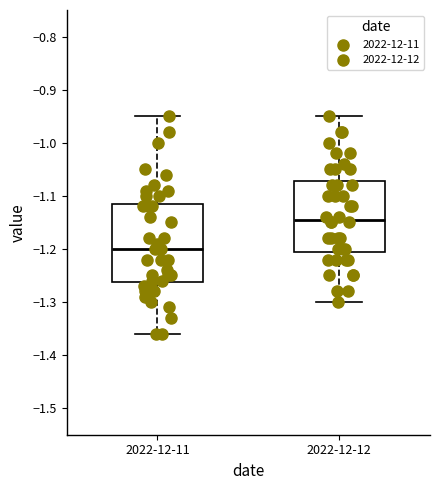

Reading left to right, transcribe this box plot: for each box, give where its median line is, the range the box spans, and where its two whiskers end, as read against the y-axis. The values are not printed on the chart, so give them approximately, as read against the axis.

2022-12-11: median -1.20, box -1.26 to -1.11, whiskers -1.36 to -0.95
2022-12-12: median -1.14, box -1.20 to -1.07, whiskers -1.30 to -0.95